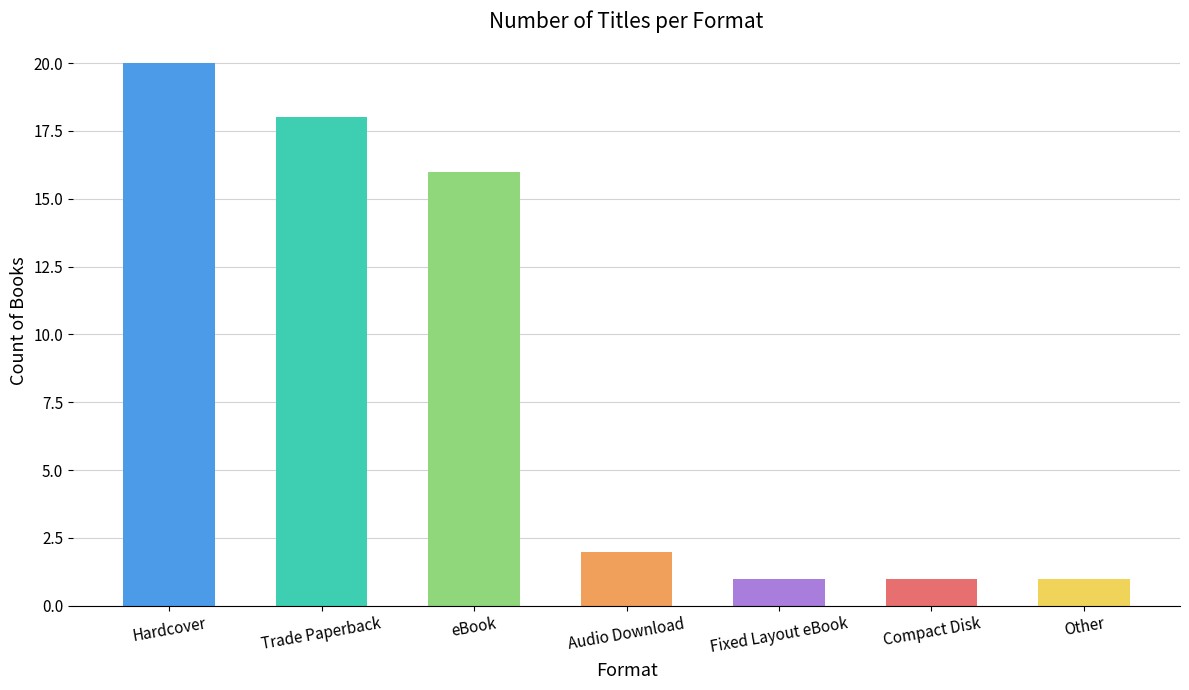

What is the difference between the second highest and minimum values?

17